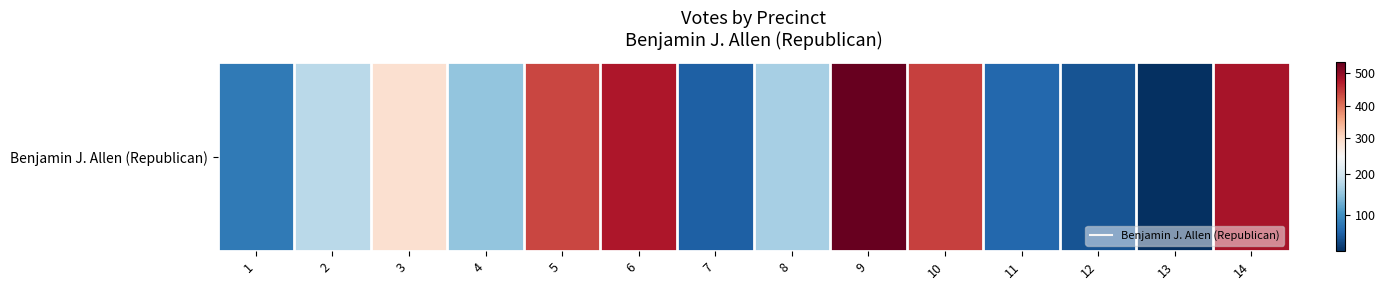

The value at 1 is 79. True or false?

True